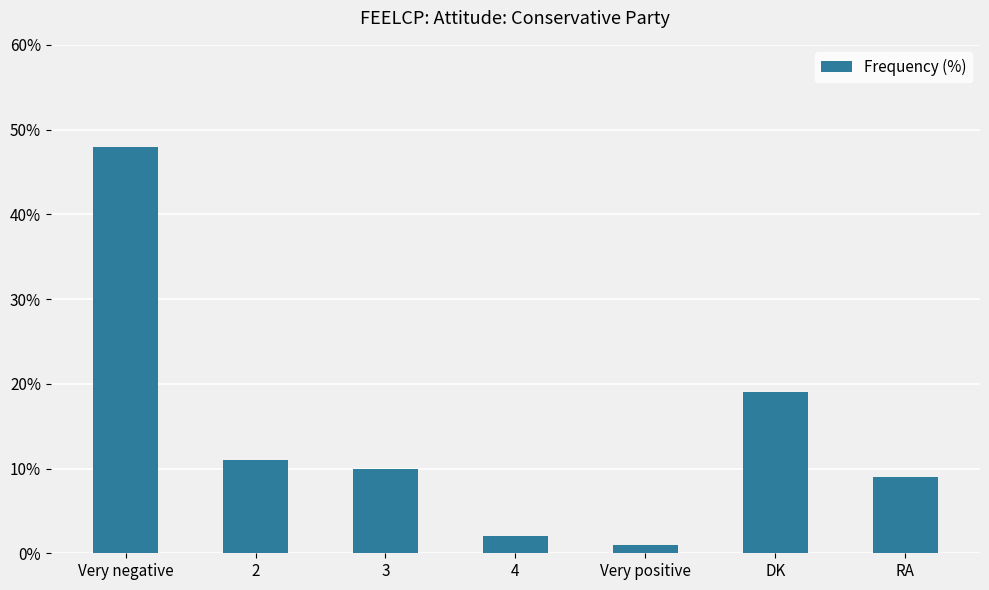

What is the label of the 6th bar from the left?

DK